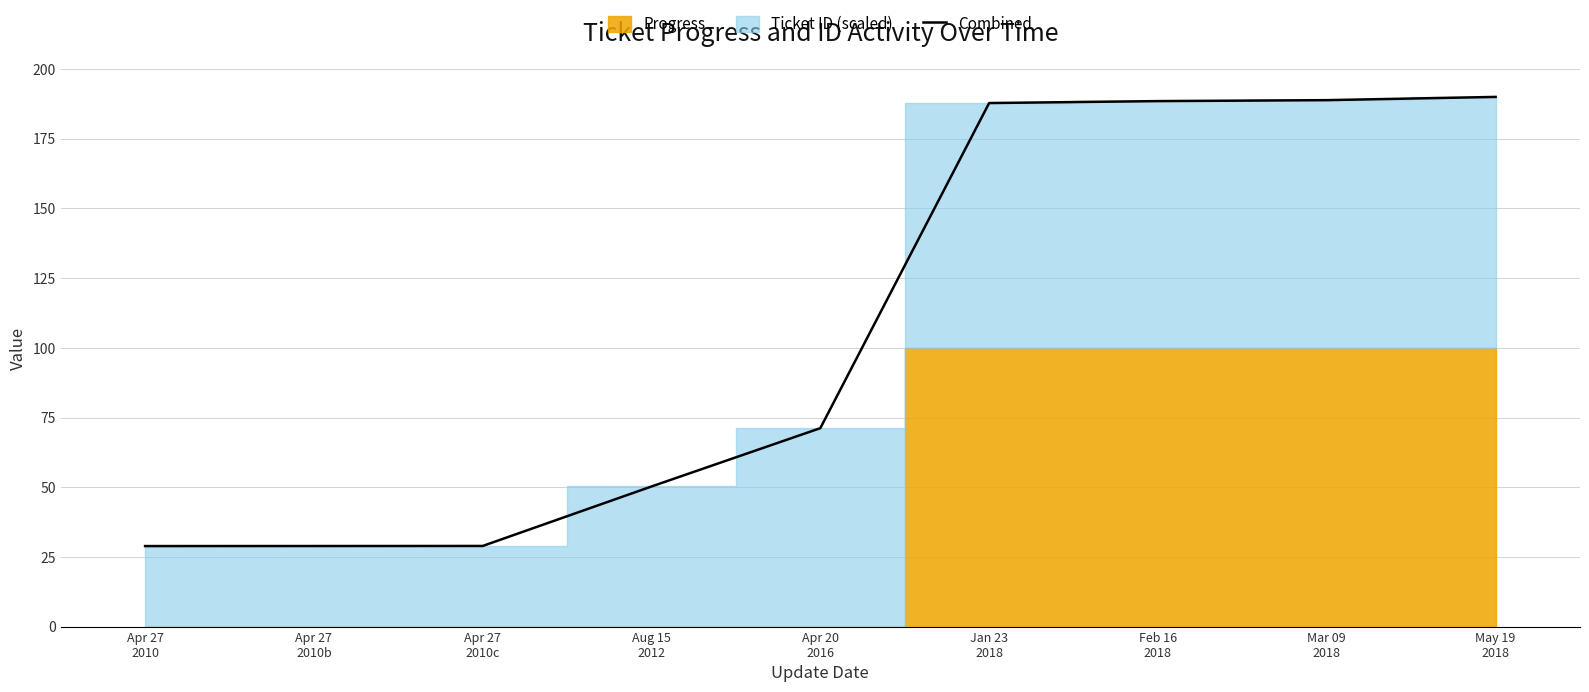

Count the number of values greater than 71.

5